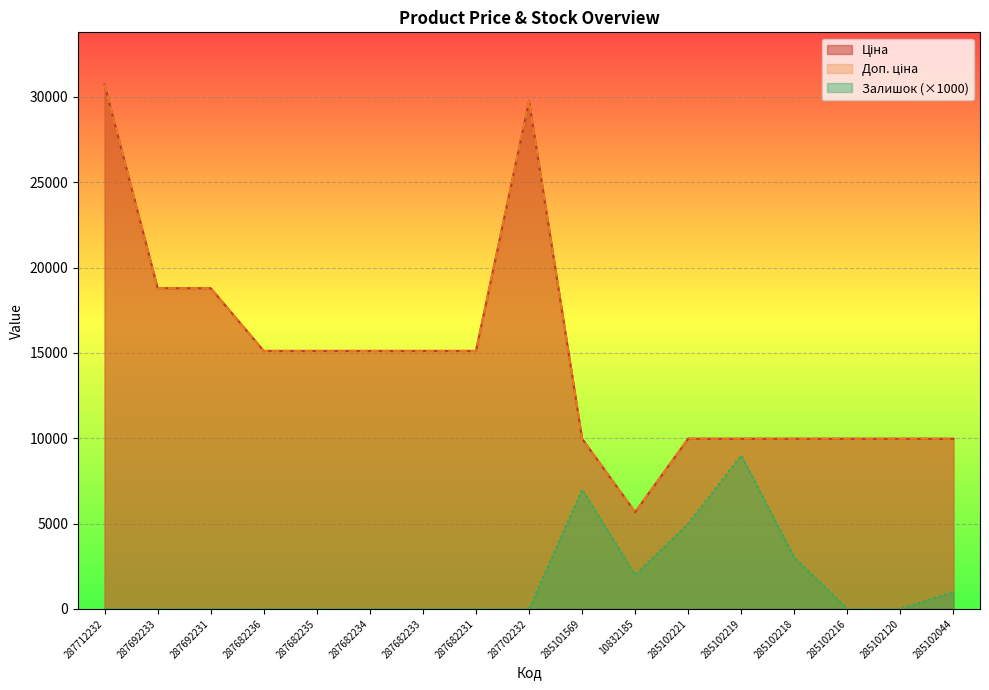

What is the label of the 17th point from the left?

285102044